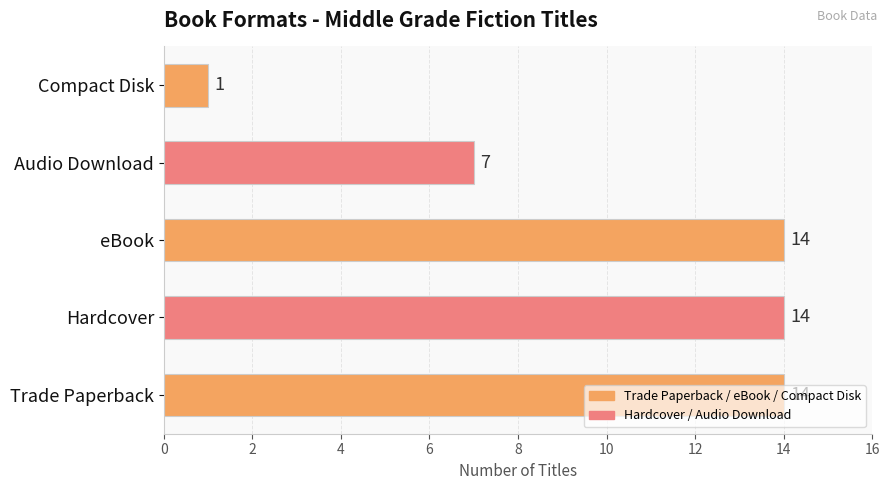

Which category has the lowest value across all series?

Compact Disk